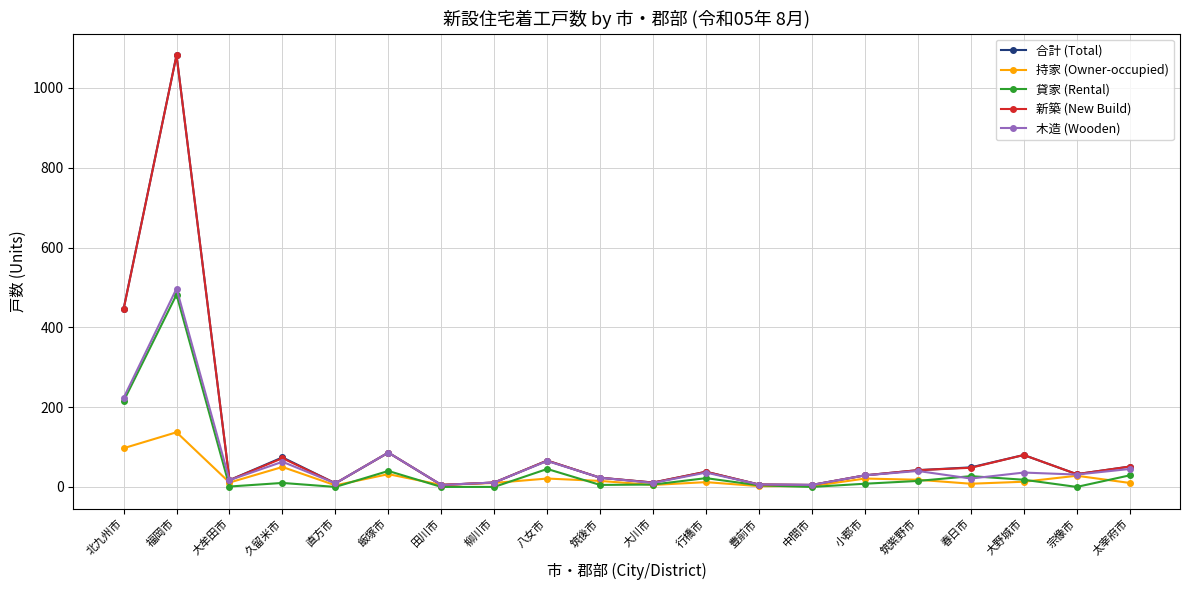

What is the sum of all 新築 (New Build) values?

2158